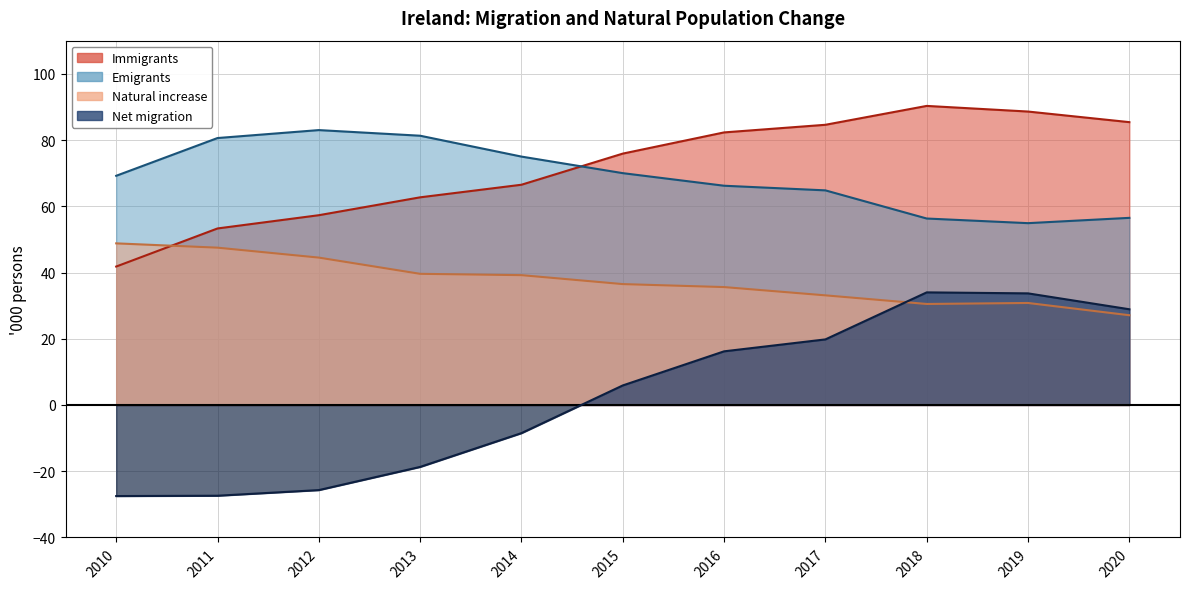

What is the value of the Natural increase point at the 9th from the left?

30.5